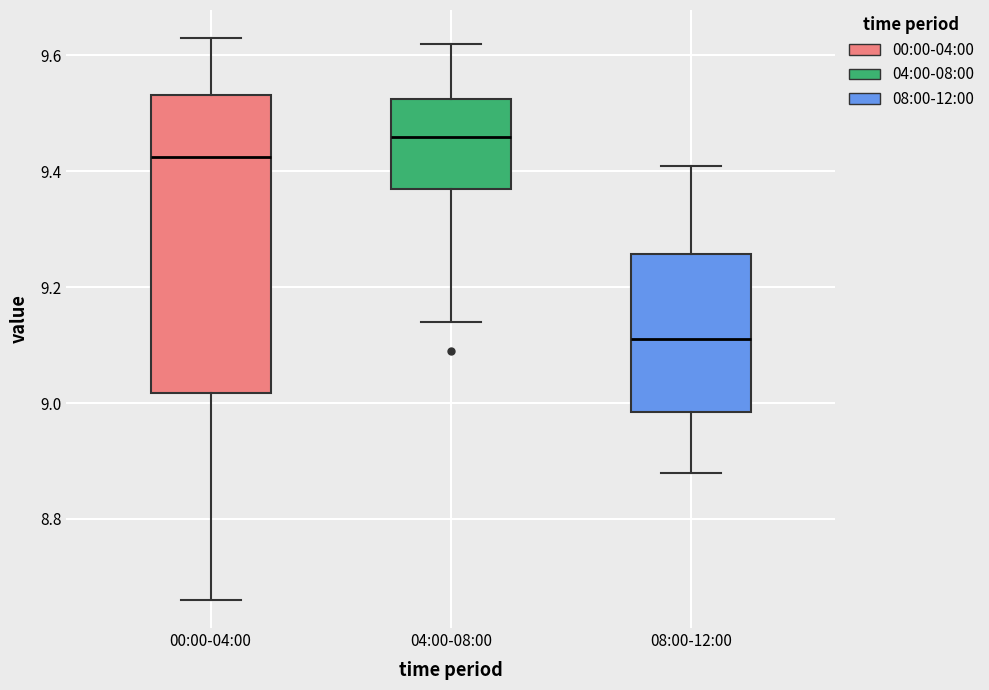

Where does the upper whisker of the box for 00:00-04:00 end on the y-axis? The values are not printed on the chart, so give them approximately, as read against the axis.

9.64